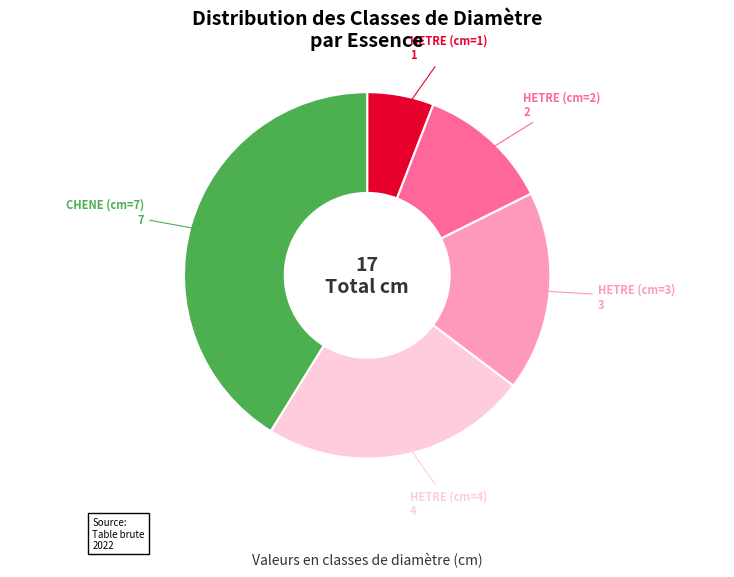

Which category has the smallest portion of the pie?

HETRE (cm=1)